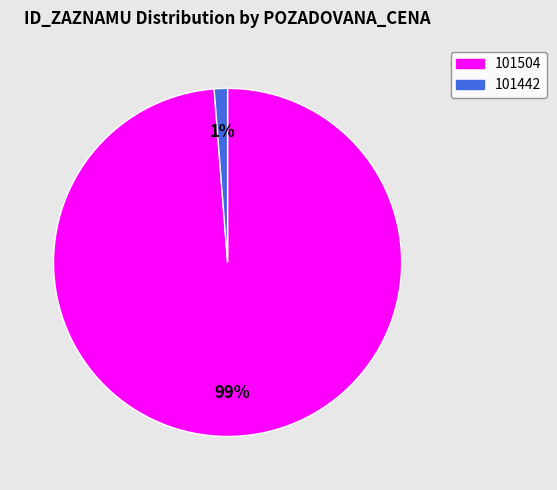

Combined, do 101442 and 101504 account for over 50%?

Yes